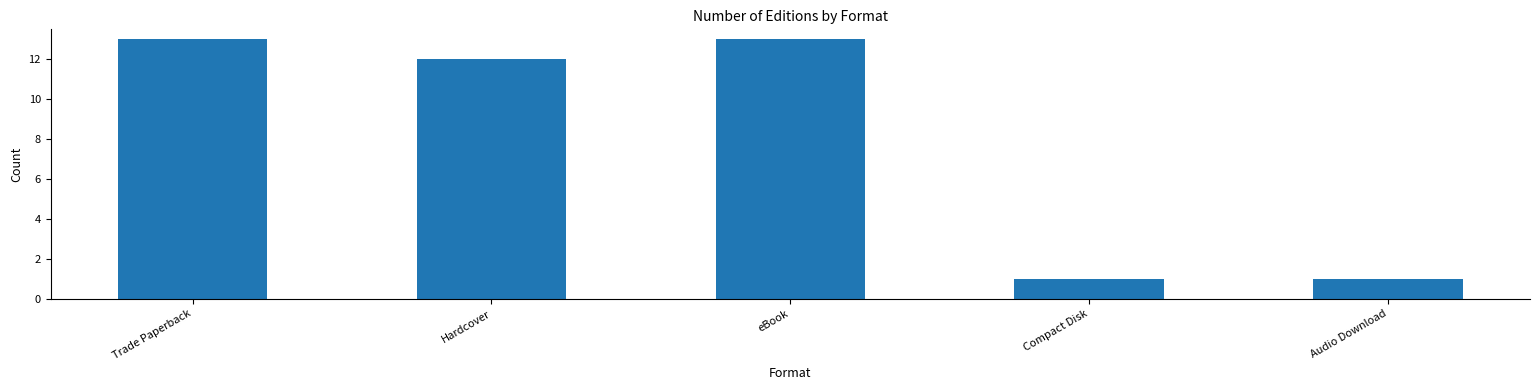

Between eBook and Audio Download, which is larger?

eBook